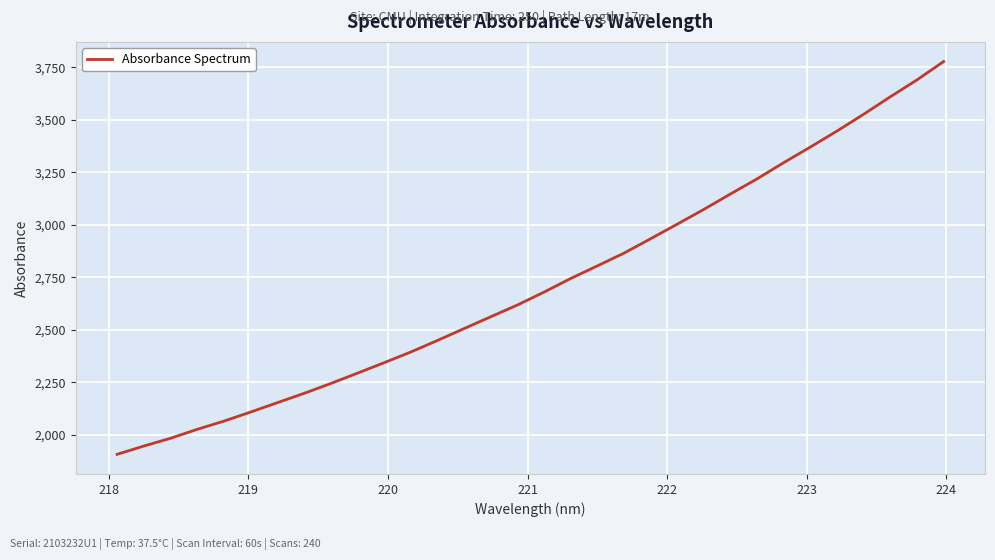

What is the maximum value shown in the chart?

3777.1